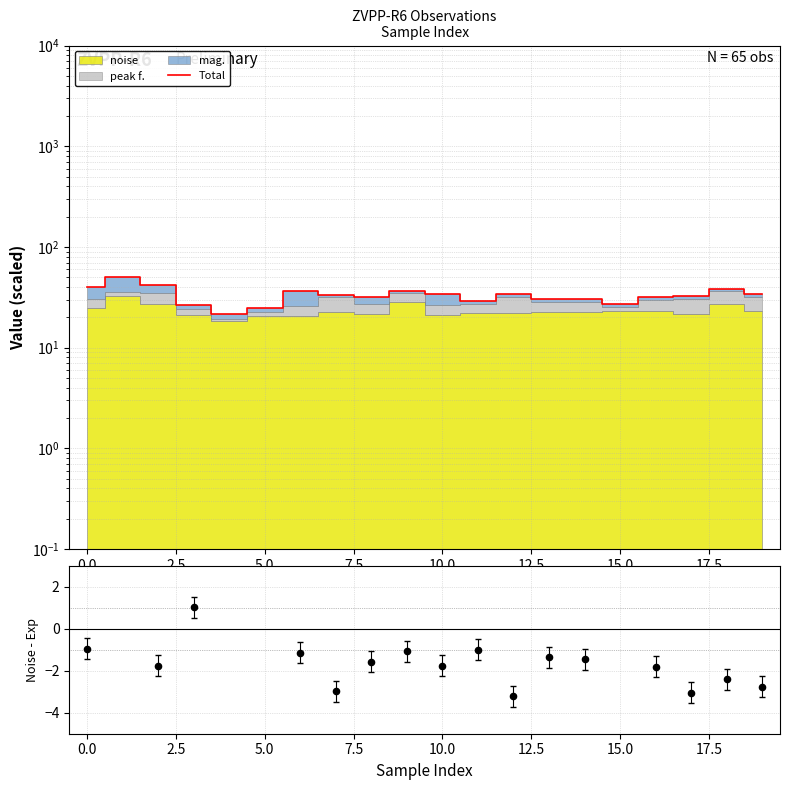

Which series has the widest spread of Y values?

Total